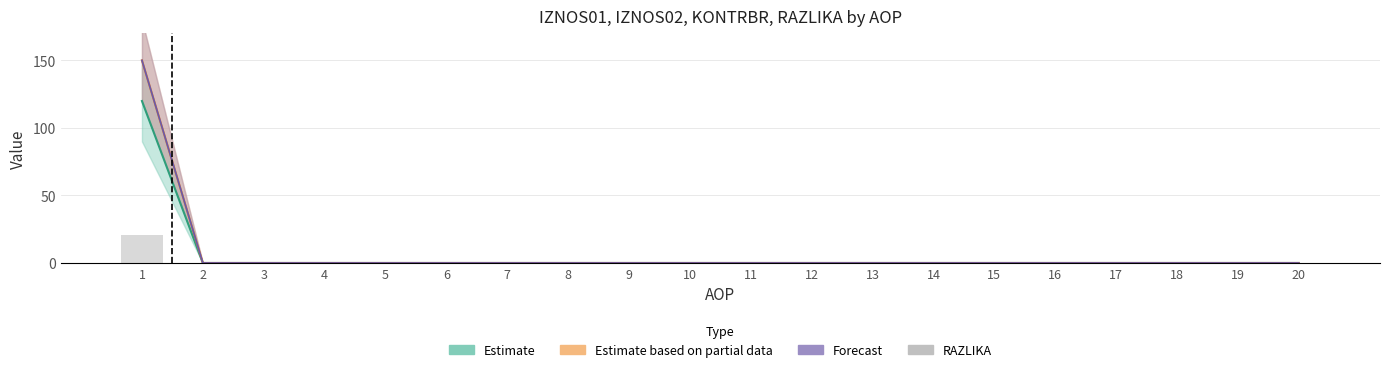

True or false: the data shows 10.2 at 2.

False